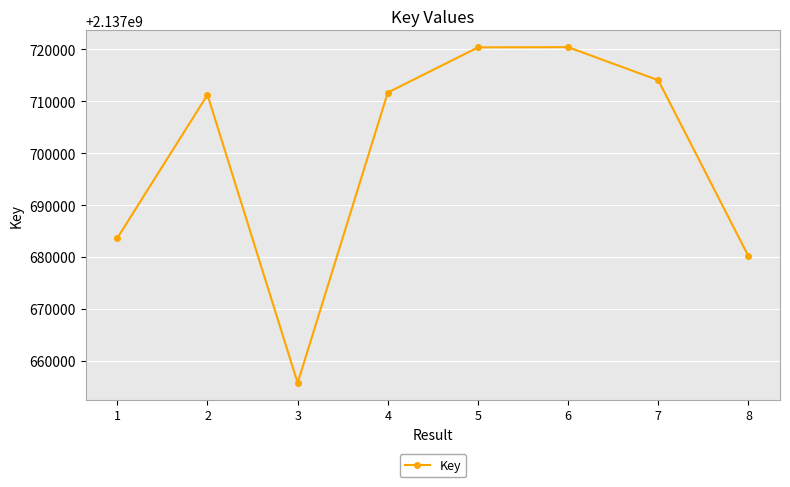

Read the value at 7.

2137714029